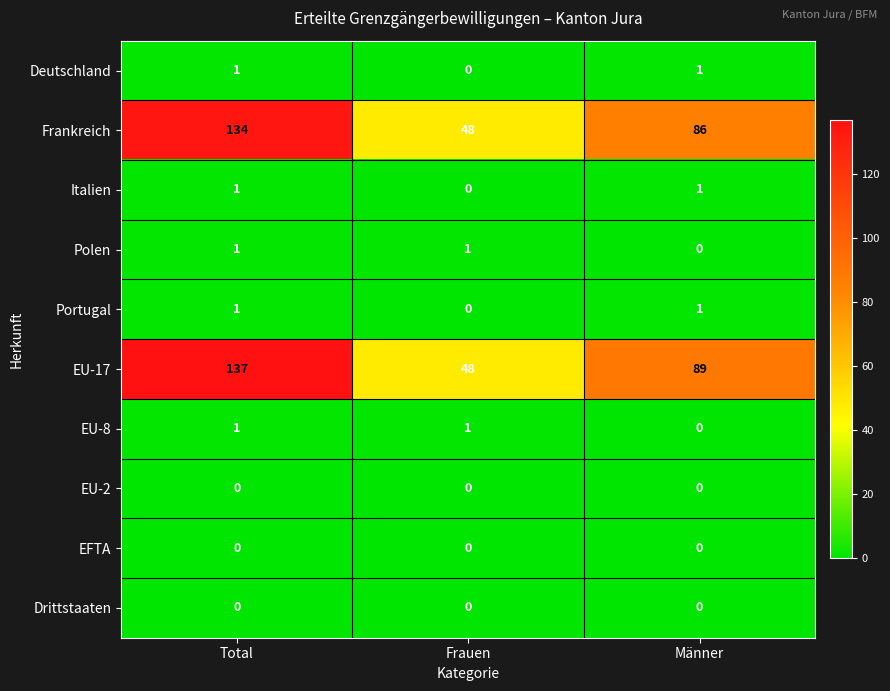

How many categories are shown in the chart?

3